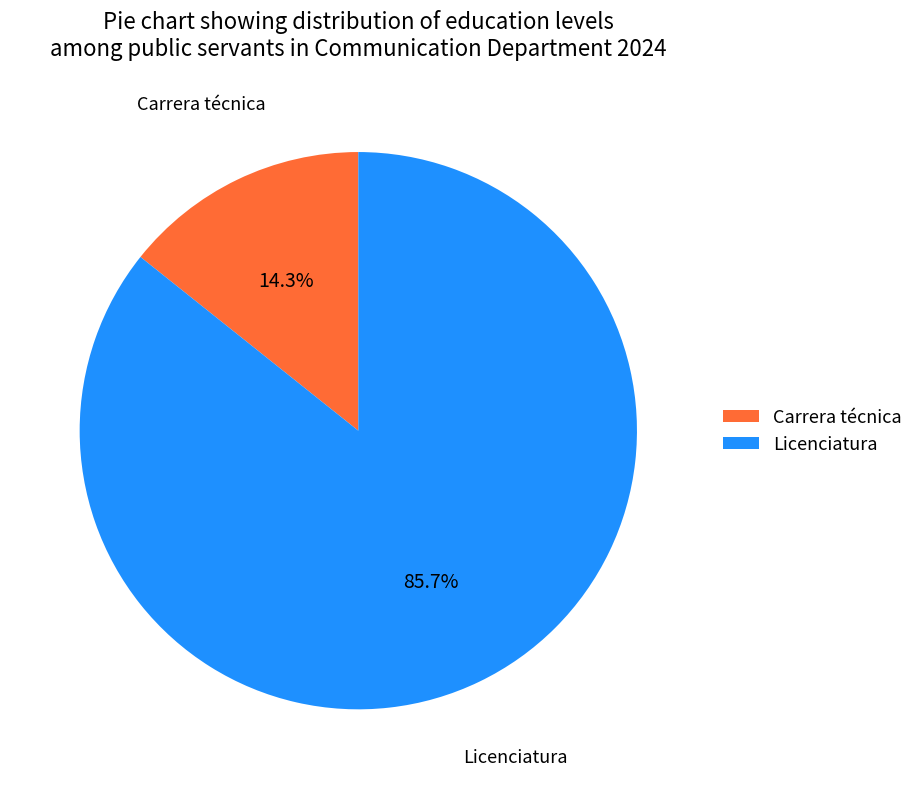

Rank the categories by value from highest to lowest.

Licenciatura, Carrera técnica